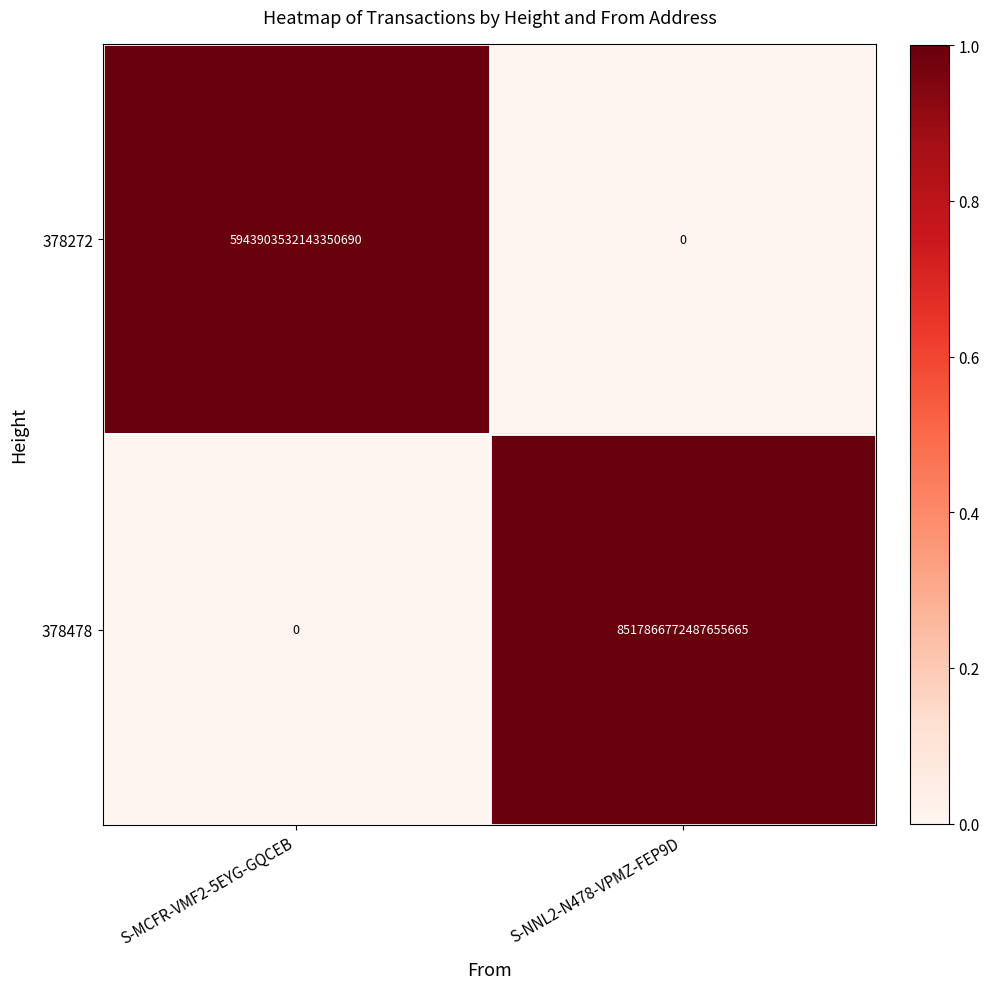

At which category is the sum across all series the highest?

S-NNL2-N478-VPMZ-FEP9D